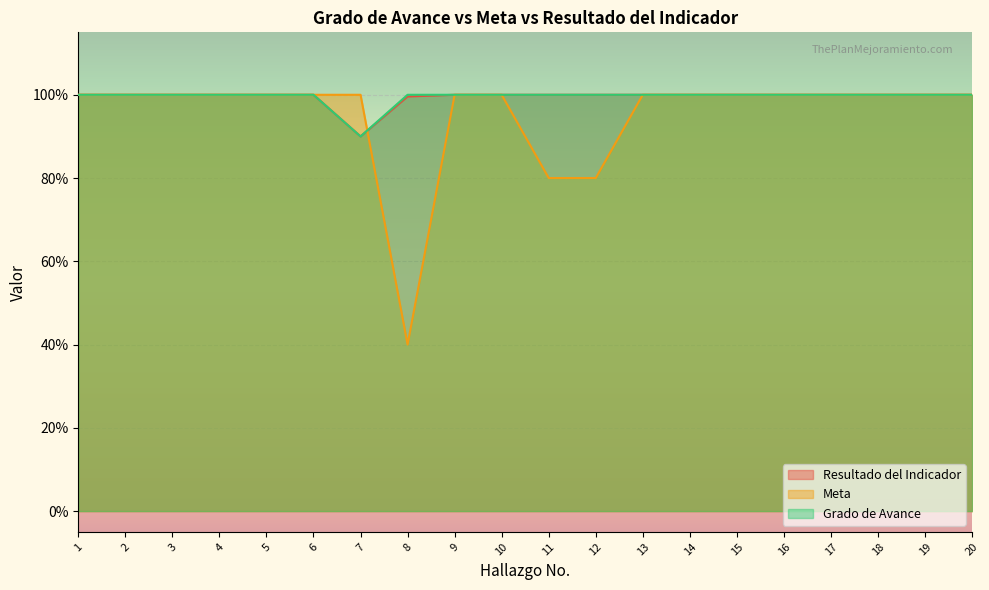

The value of Meta at 14 is 1.7. True or false?

False